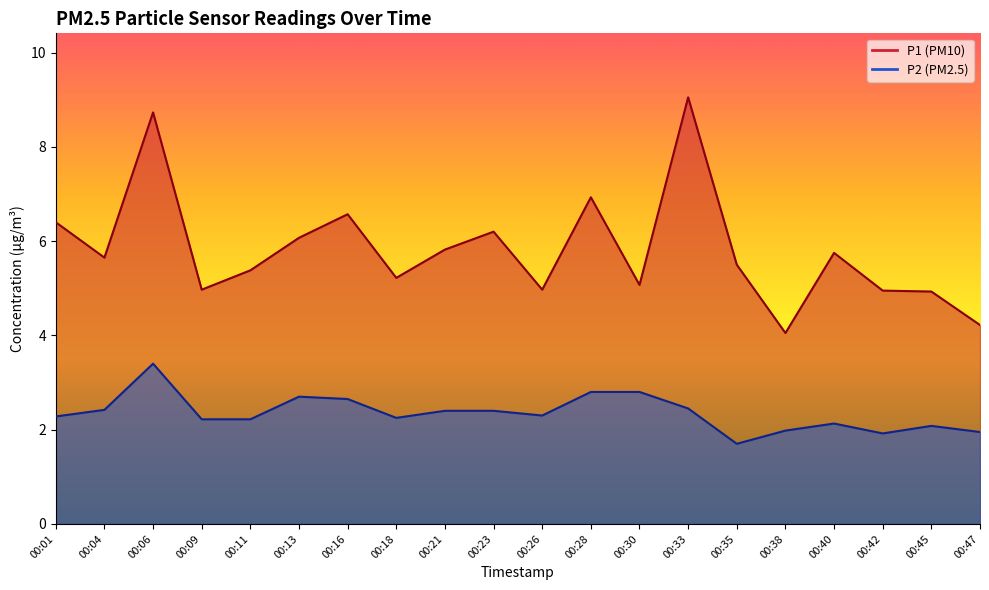

How many interior local peaks does the P1 series have?

6